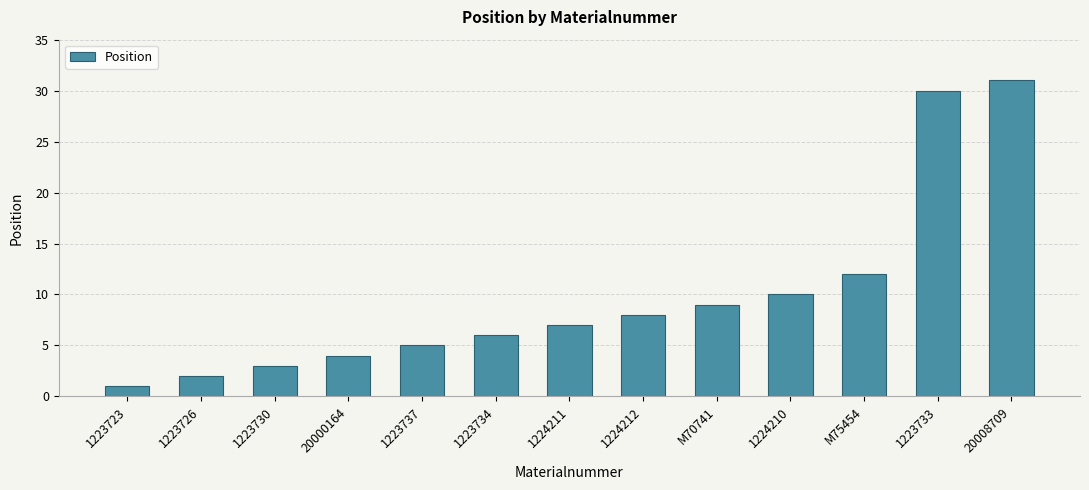

Count the number of data series in this chart.

1